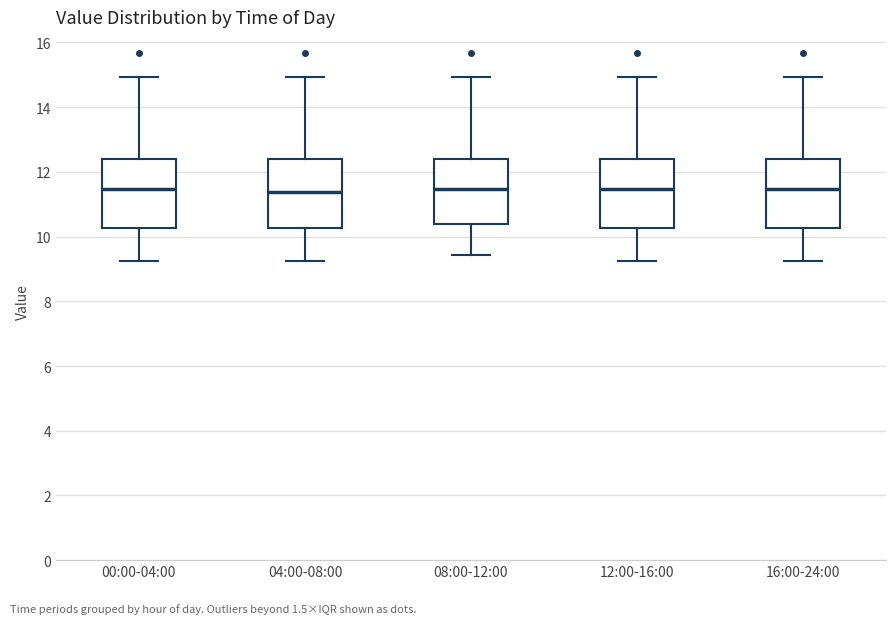

Where is the lower edge of the box for 16:00-24:00 on the y-axis? The values are not printed on the chart, so give them approximately, as read against the axis.

10.2